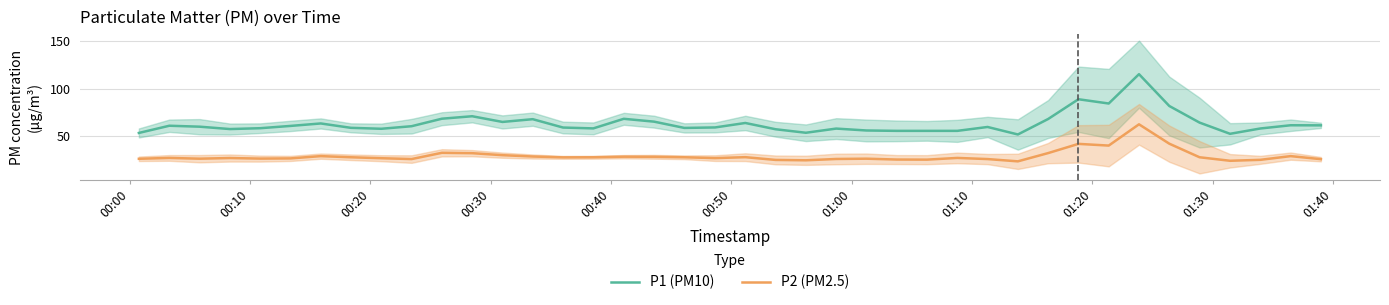

Rank the series by their maximum value, from lowest to highest.

P2 (PM2.5), P1 (PM10)